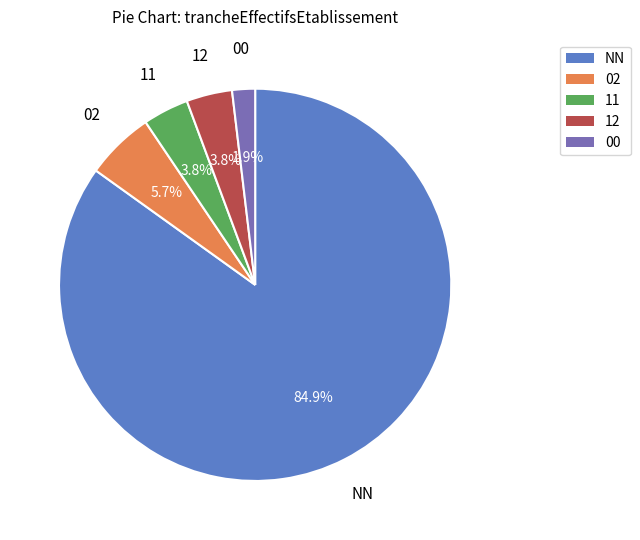

The NN slice represents 85% of the pie. True or false?

True